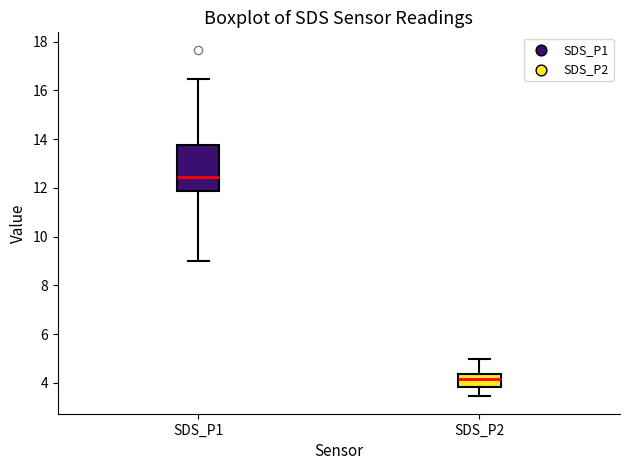

Which box has the lowest median line?

SDS_P2